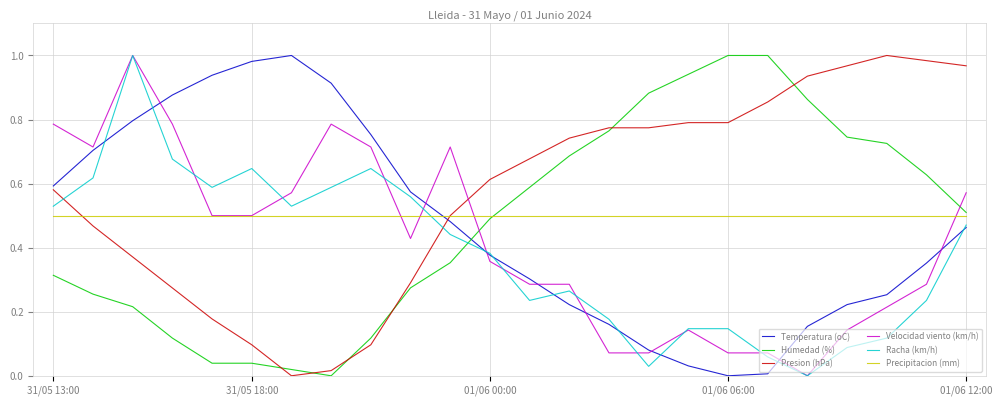

Which series has the largest total across all categories?

Presion (hPa)